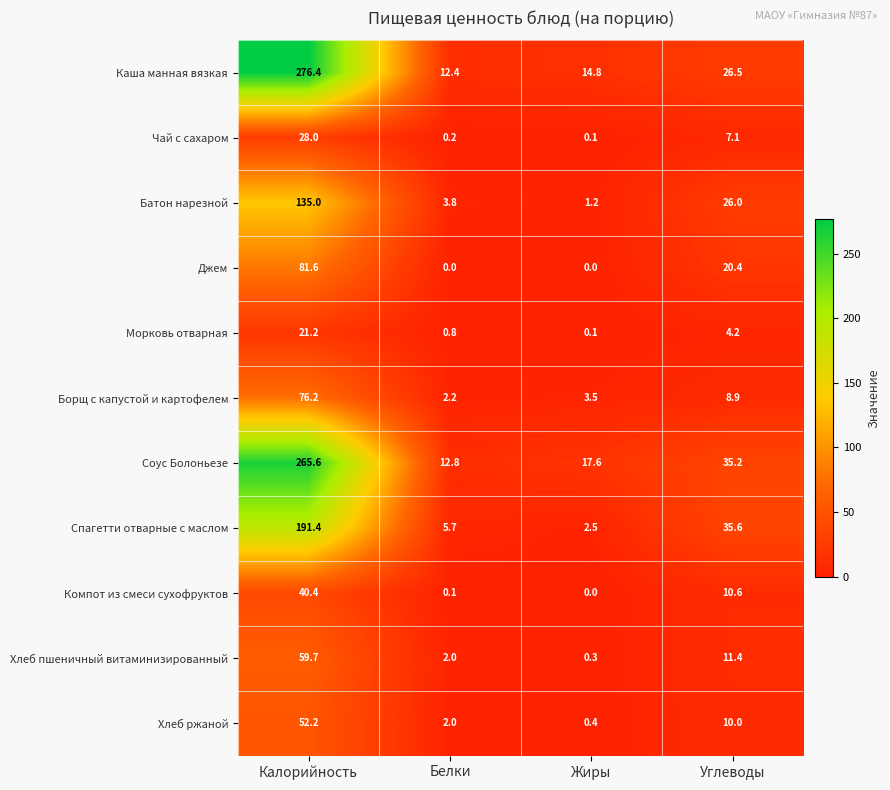

What is the sum of all Борщ с капустой и картофелем values?

90.8